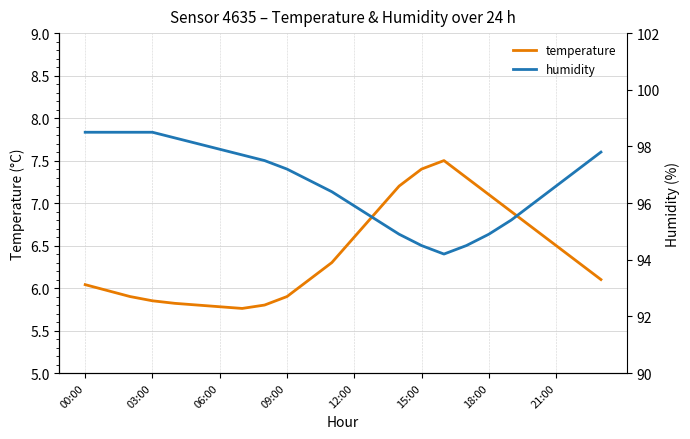

Is it true that temperature equals 7.4 at 15:00?

True